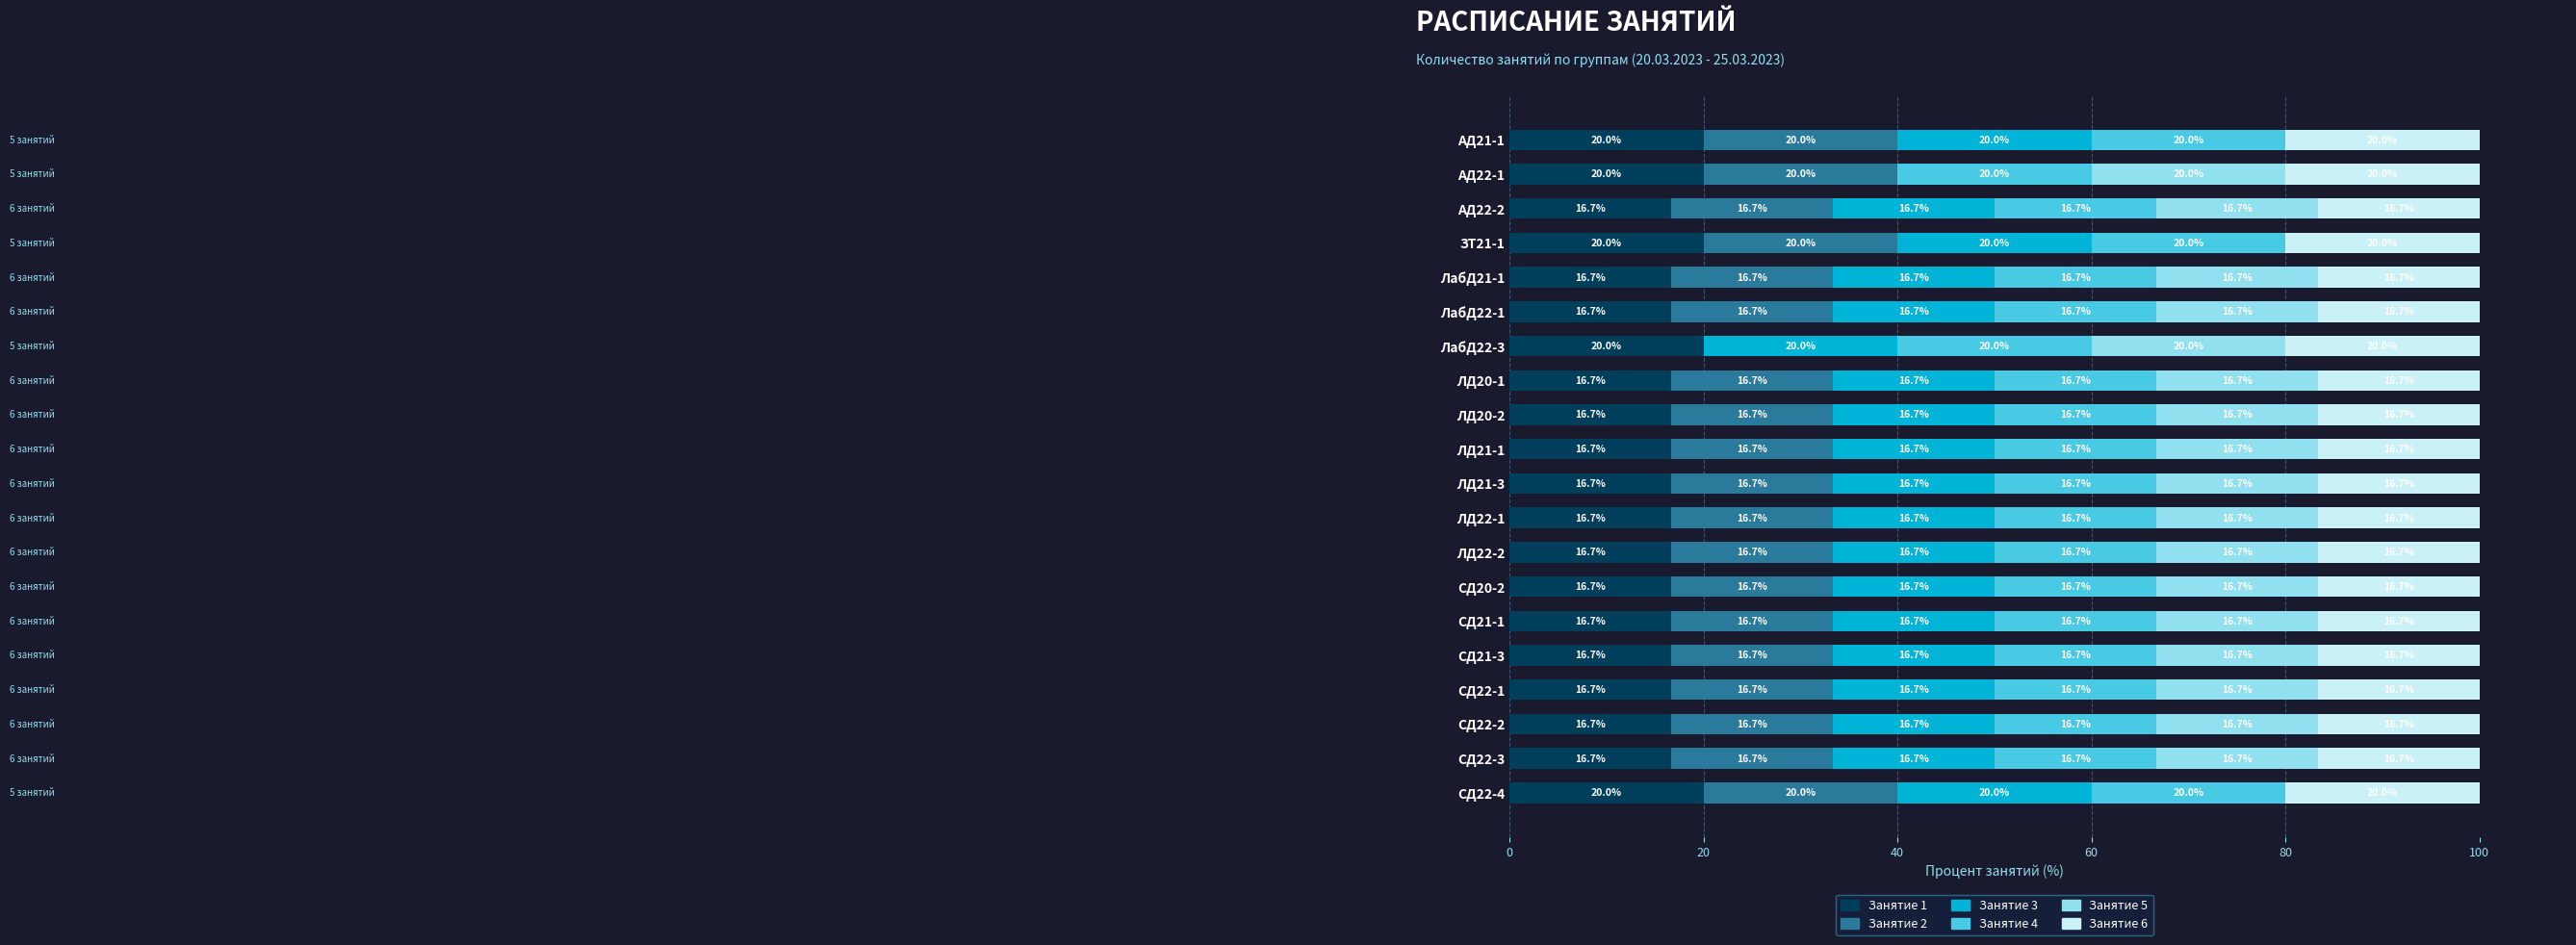

What is the highest value of the Занятие 1 series?

20.0